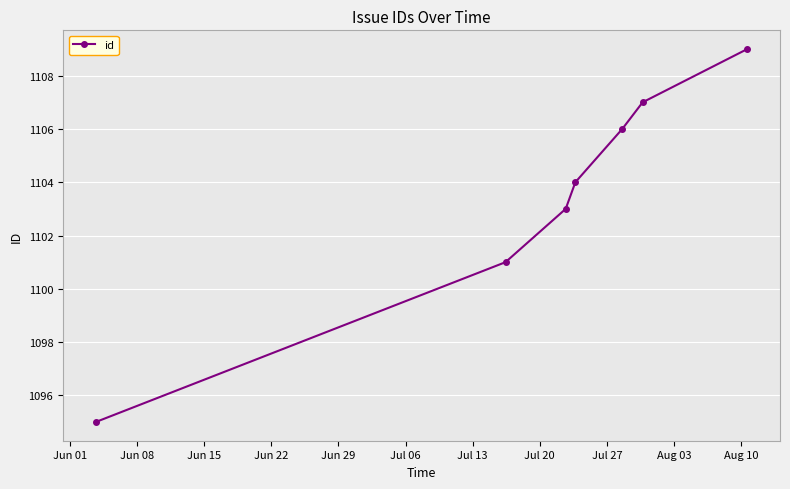

What is the smallest value displayed?

1095